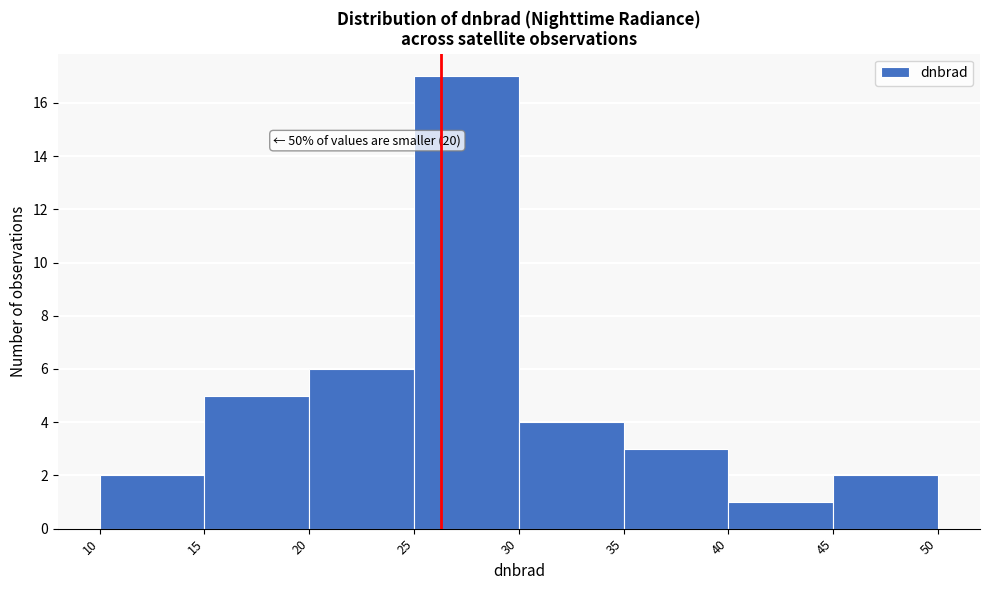

Over which range of the x-axis is the bar tallest?

25 to 30